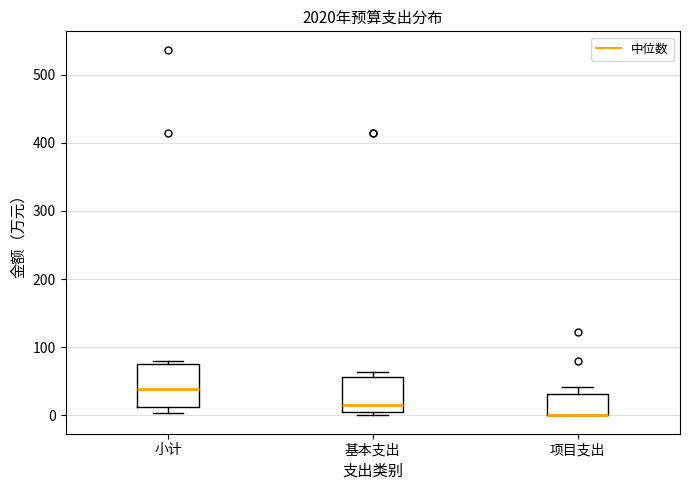

Comparing the boxes themselves (not the whiskers), which one is the tallest?

小计